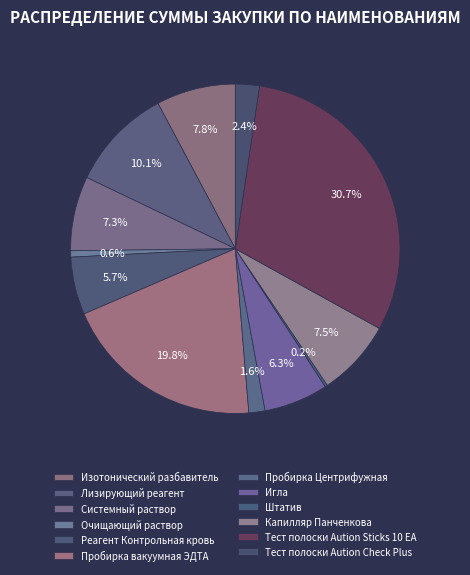

Which slice is the largest?

Тест полоски Aution Sticks 10 EA